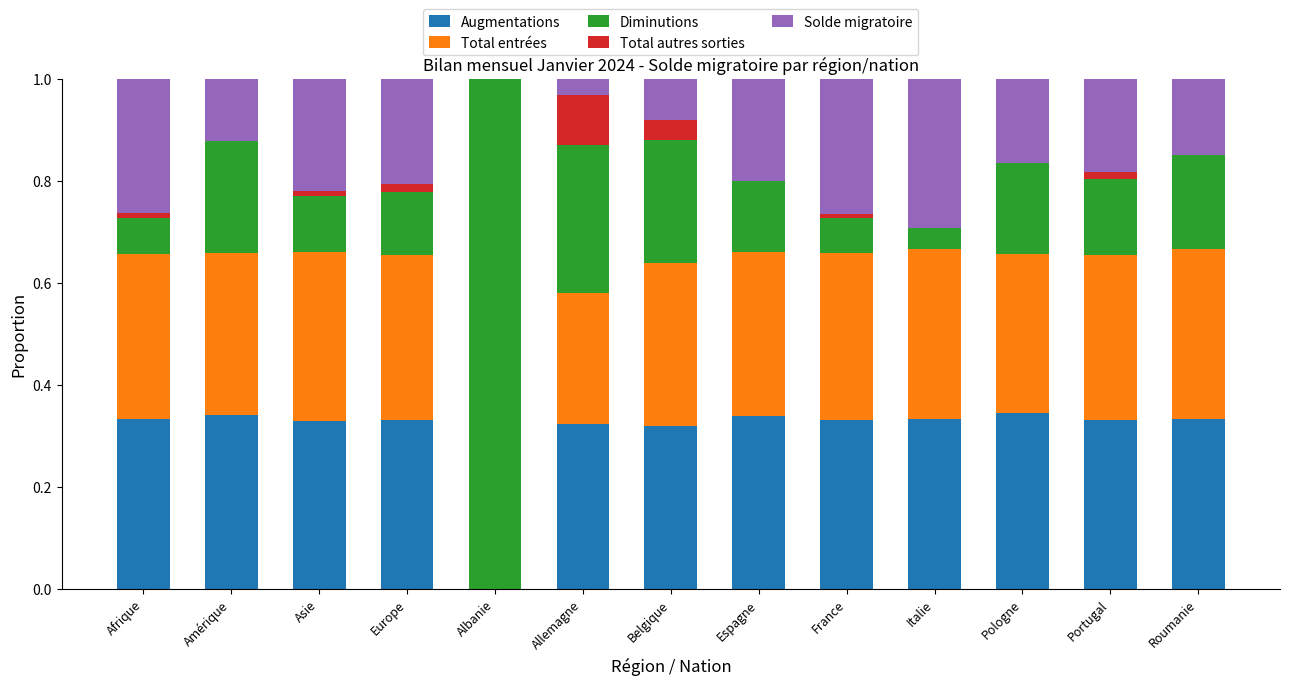

The Augmentations series shows 0.3 at Asie. True or false?

True